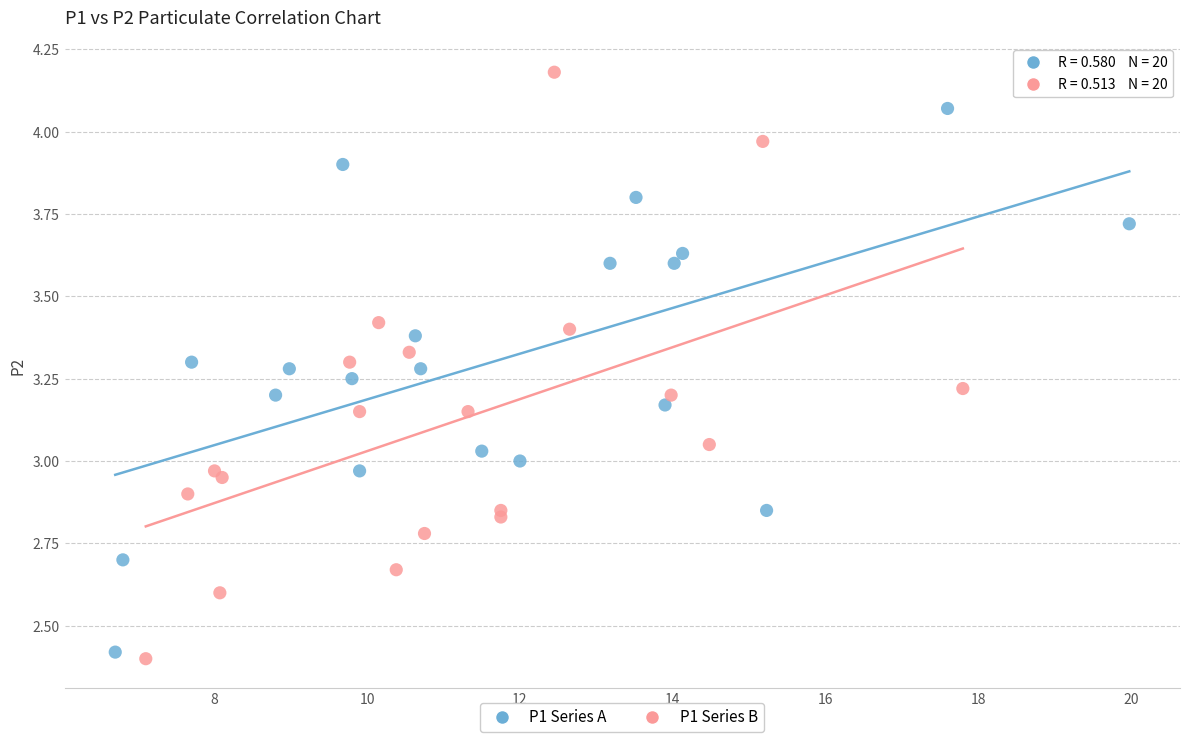

Which series contains the highest Y value?

P1 Series B